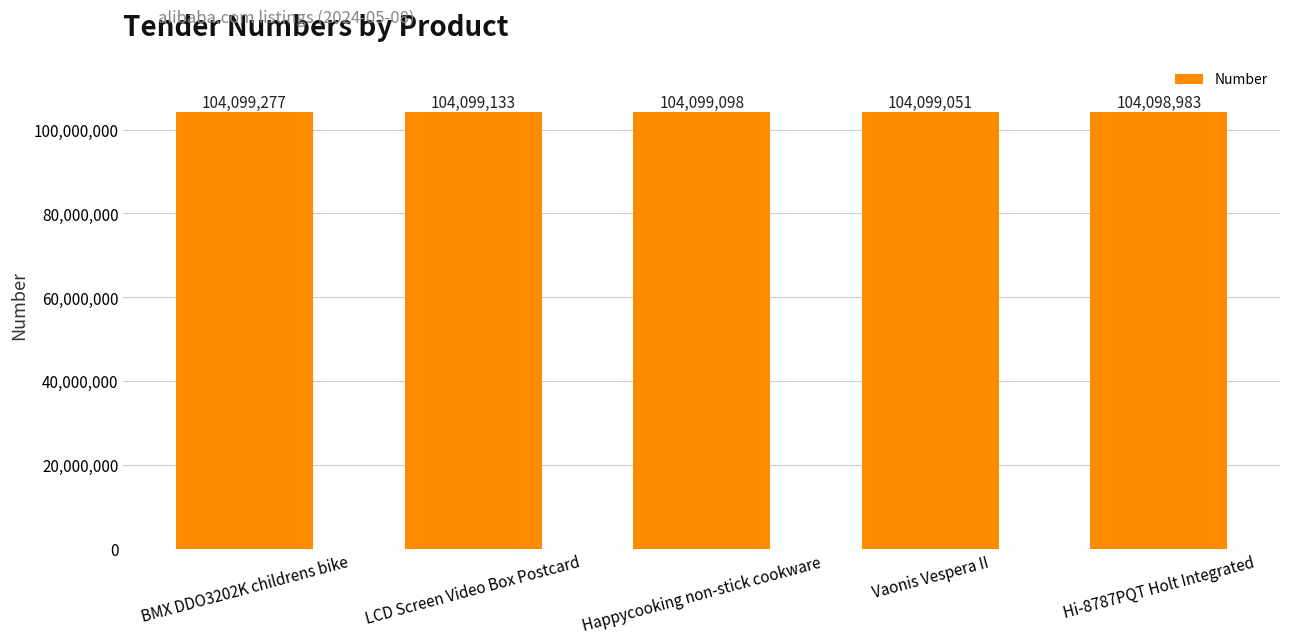

At which label is the value closest to 104099130?

LCD Screen Video Box Postcard